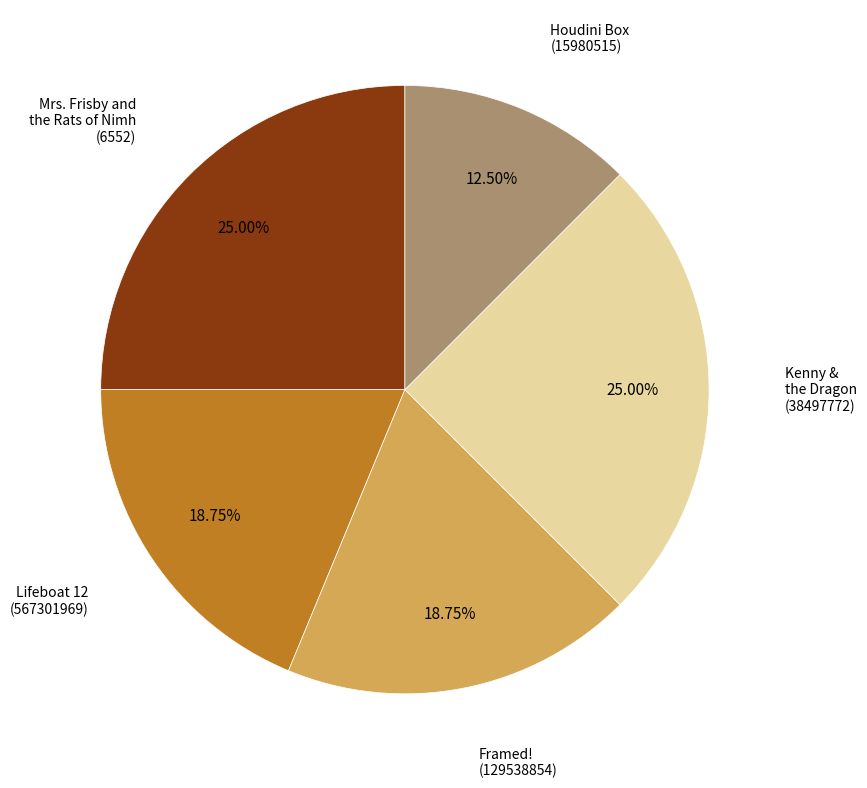

Do Kenny & the Dragon and Framed! together represent more than half of the pie?

No